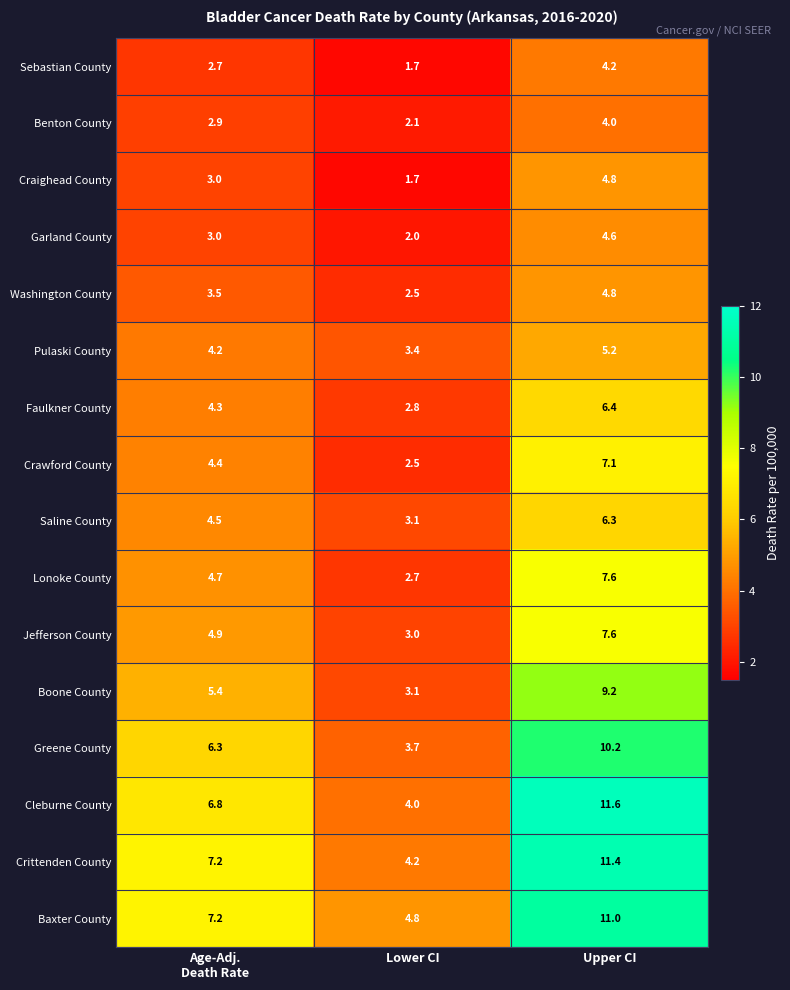

At which category is the sum across all series the highest?

Upper CI